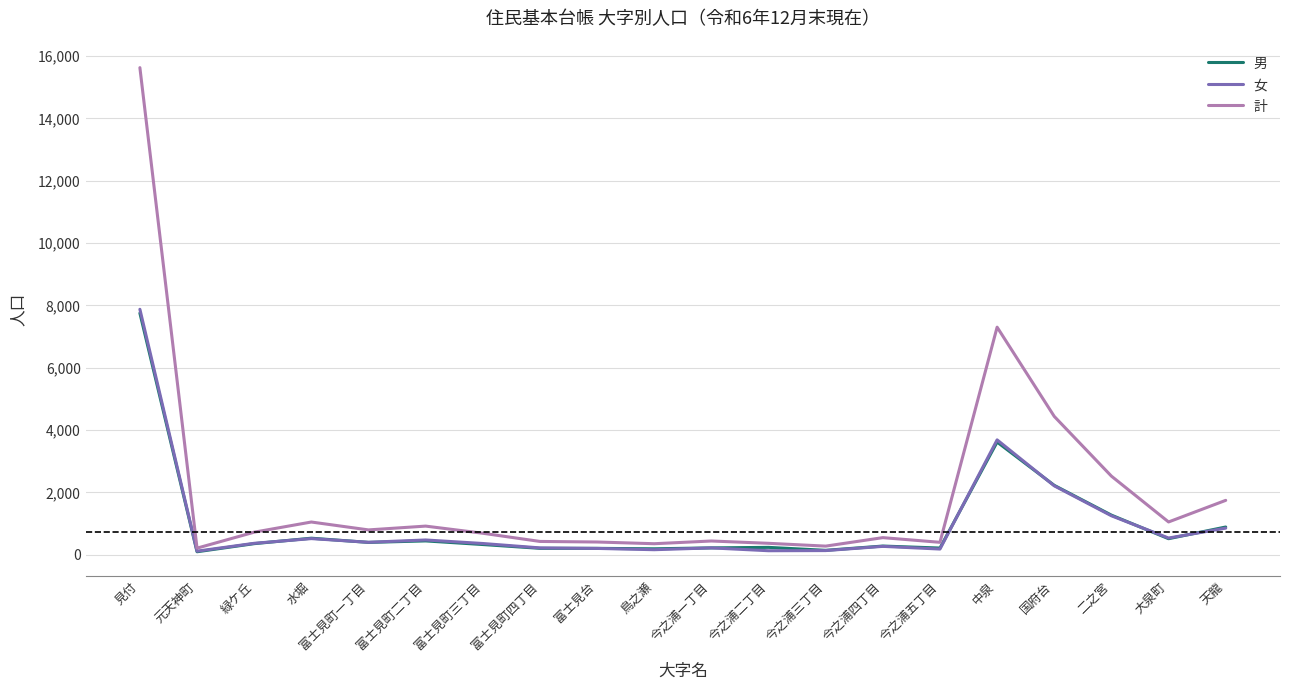

Which series has the largest total across all categories?

計